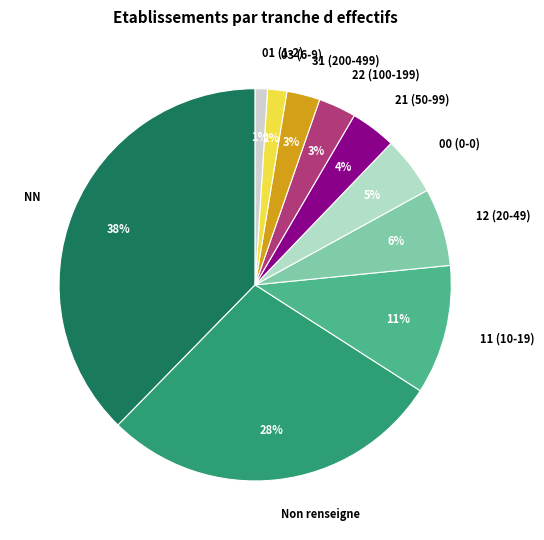

Which slice is the largest?

NN